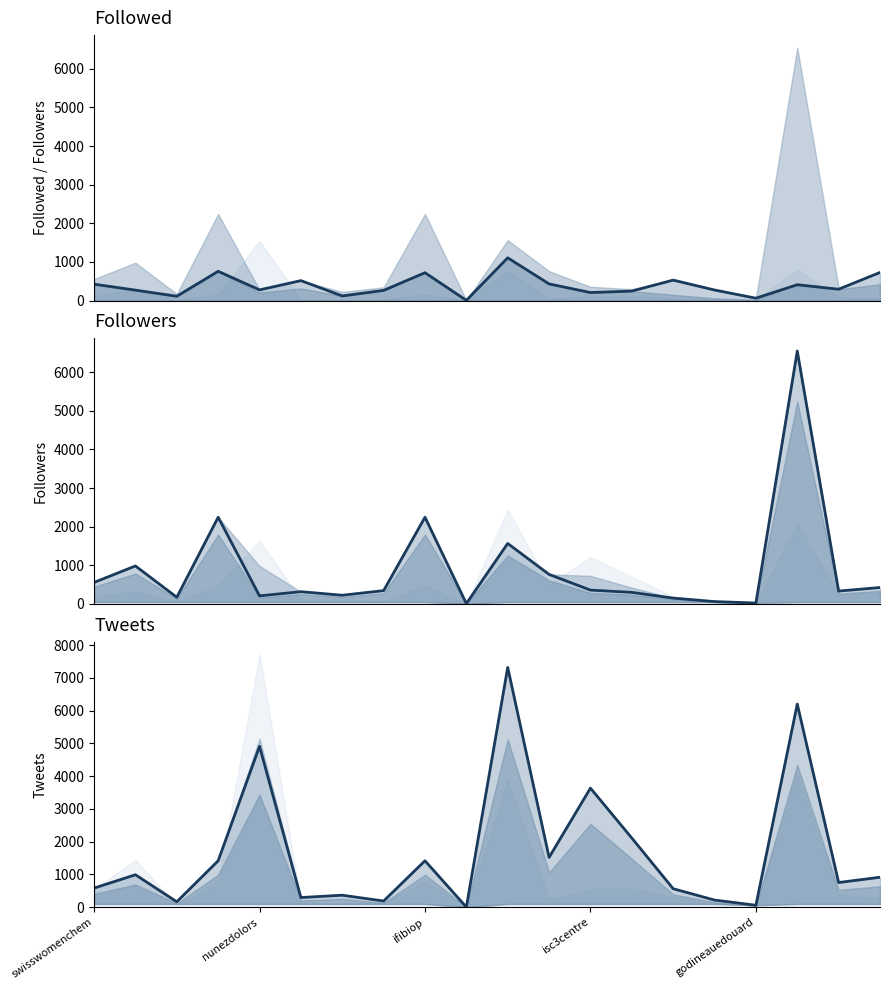

Rank the series by their maximum value, from lowest to highest.

Followed, Followers, Tweets